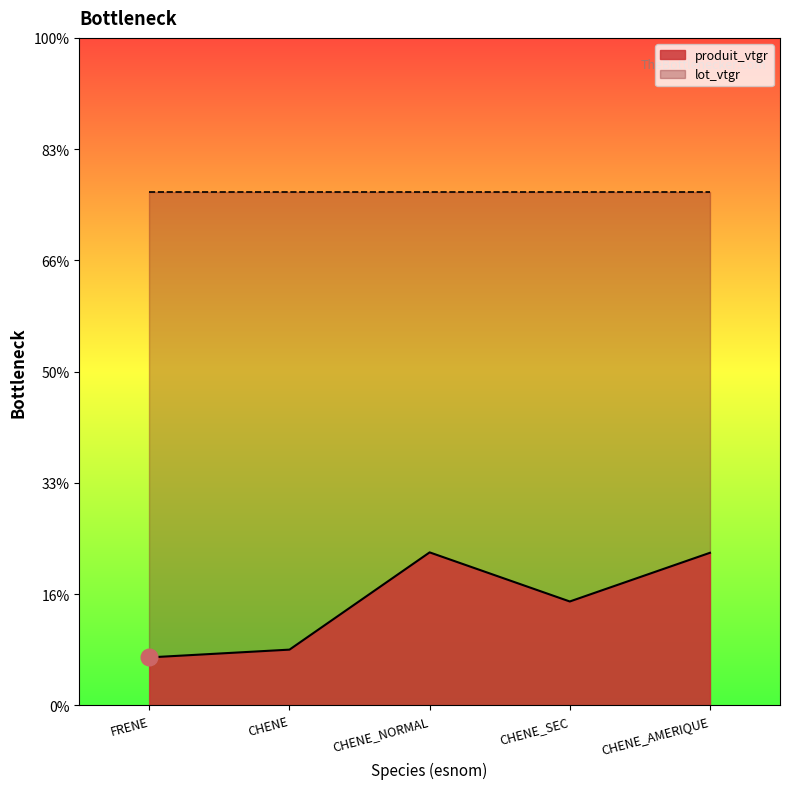

What is the sum of all values?

23.1